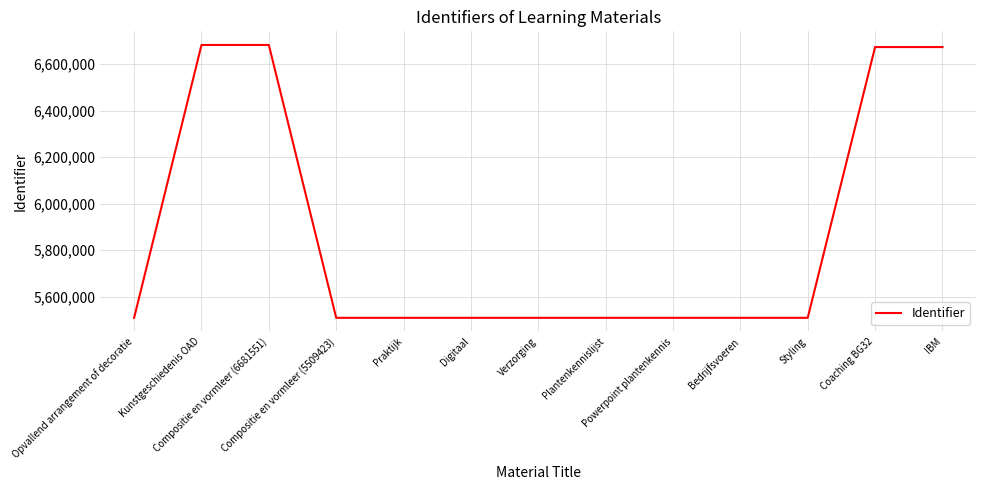

What is the sum of all values?

76293095